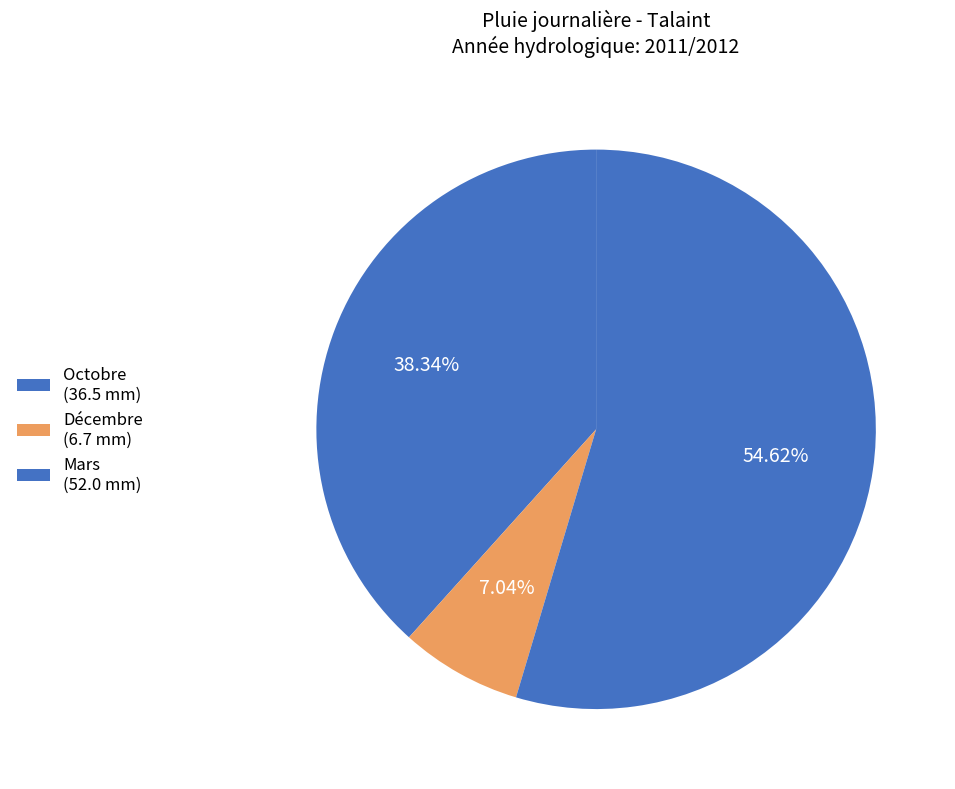

How many segments does this pie chart have?

3